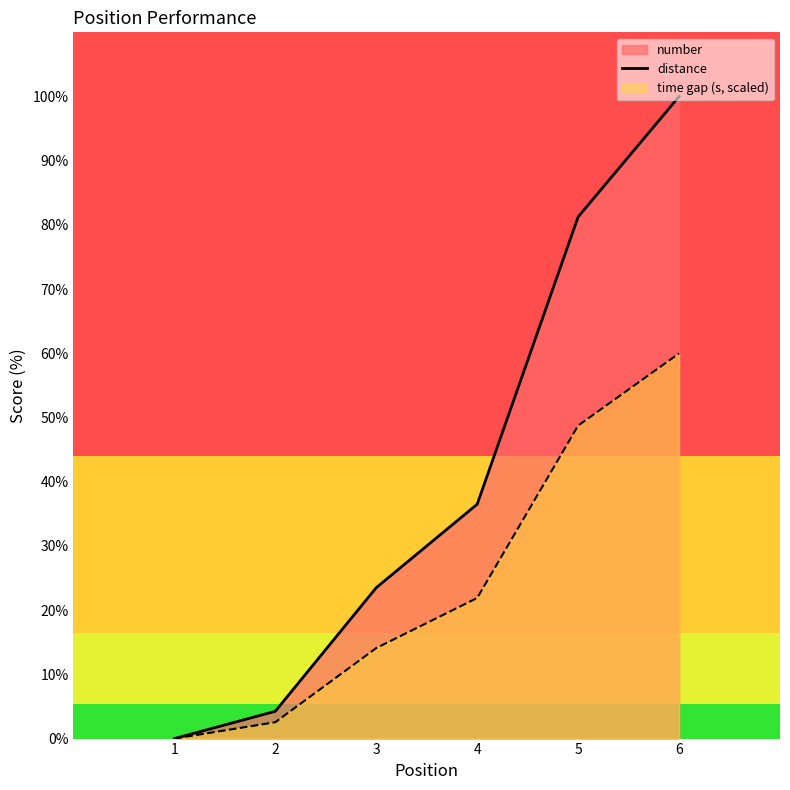

The value at 5 is 33.4. True or false?

False